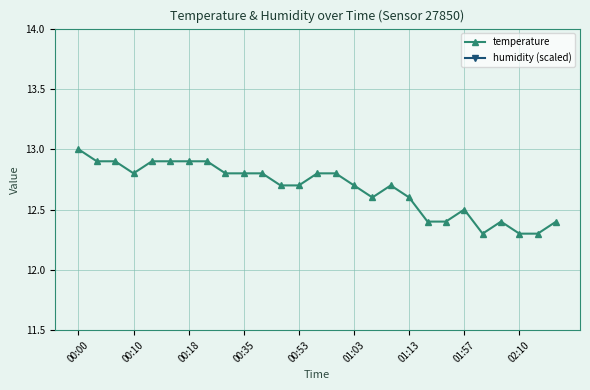

At which label does temperature reach its peak?

00:00